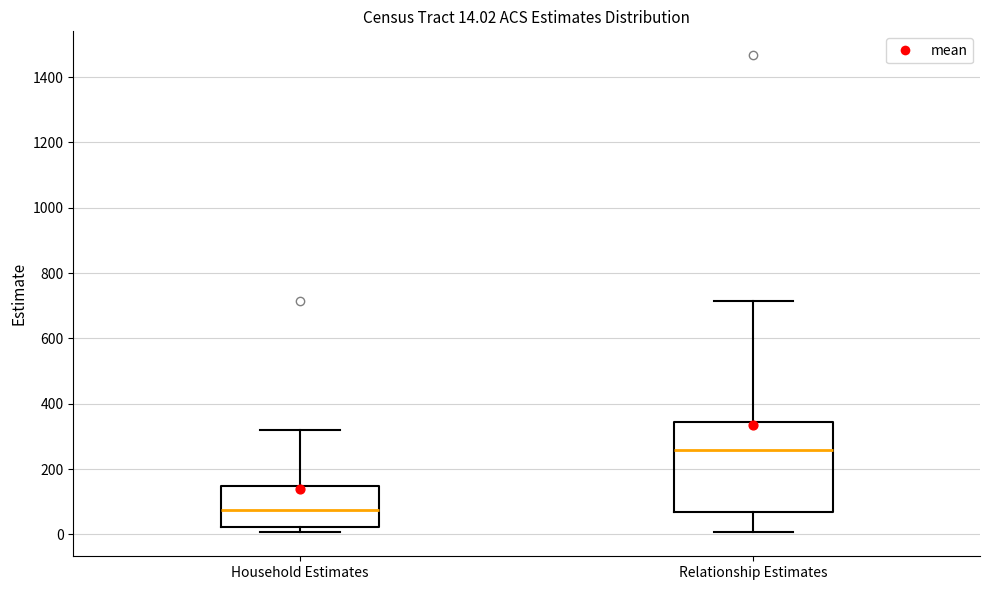

Comparing the boxes themselves (not the whiskers), which one is the tallest?

Relationship Estimates